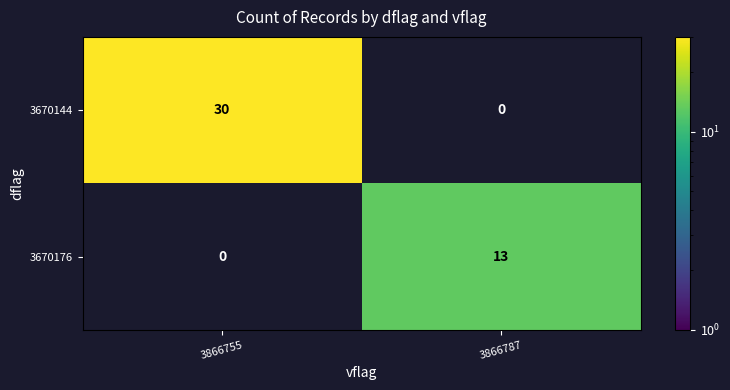

The 3670144 series shows 30 at 3866755. True or false?

True